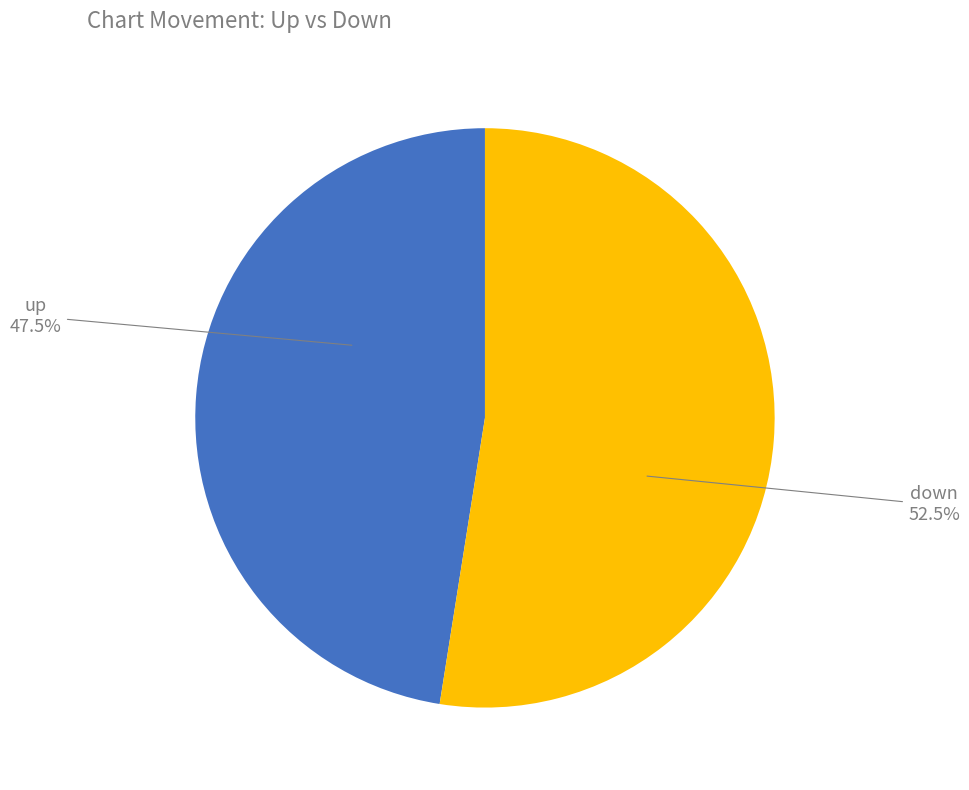

To the nearest percent, what is the difference between the largest and smallest slice percentages?

5%